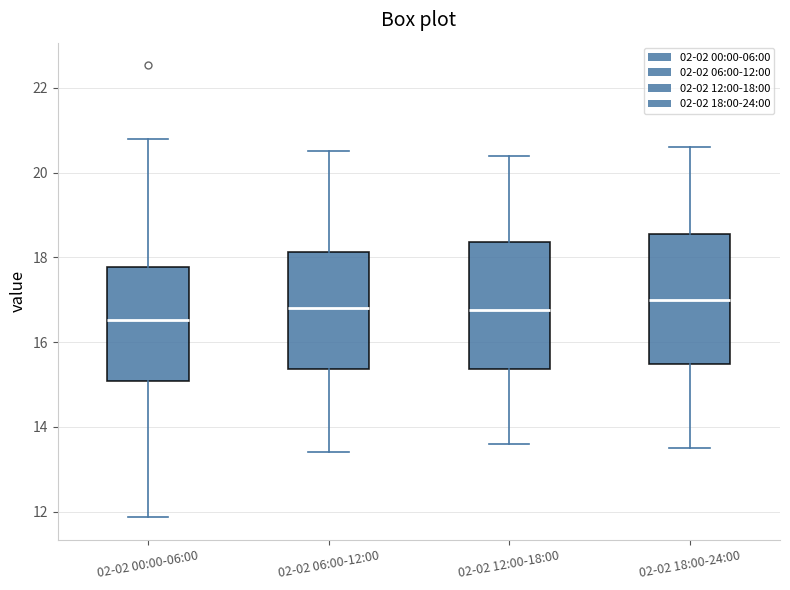

Reading left to right, read every box against the y-axis: the position of its median line, the range the box covers, and the ends of its whiskers. The values are not printed on the chart, so give them approximately, as read against the axis.

02-02 00:00-06:00: median 16.6, box 15.0 to 17.8, whiskers 11.8 to 20.8
02-02 06:00-12:00: median 16.8, box 15.4 to 18.2, whiskers 13.4 to 20.6
02-02 12:00-18:00: median 16.8, box 15.4 to 18.4, whiskers 13.6 to 20.4
02-02 18:00-24:00: median 17.0, box 15.4 to 18.6, whiskers 13.6 to 20.6